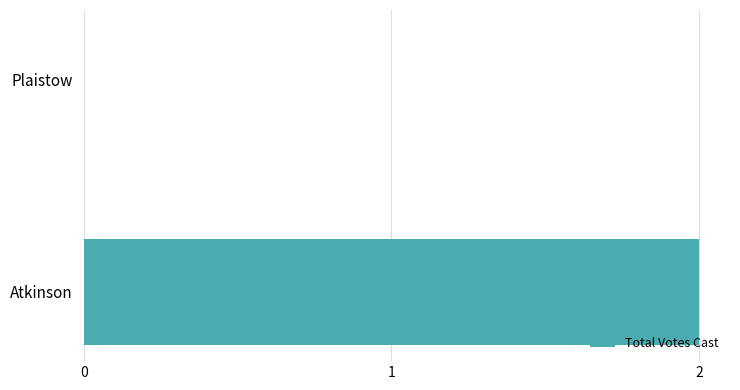

What is the sum of all values?

2